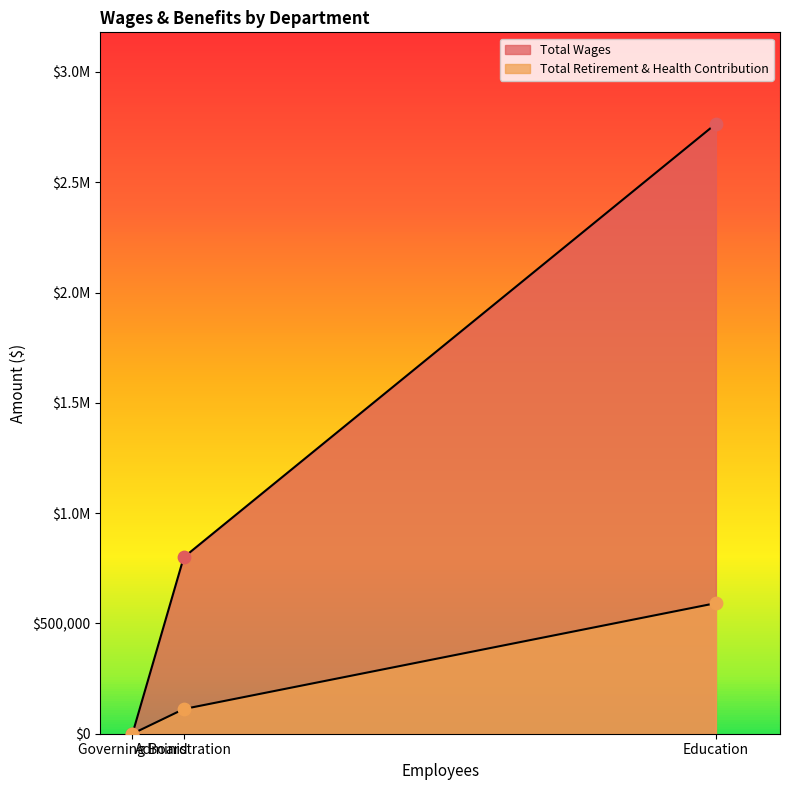

At which category is the sum across all series the highest?

Education